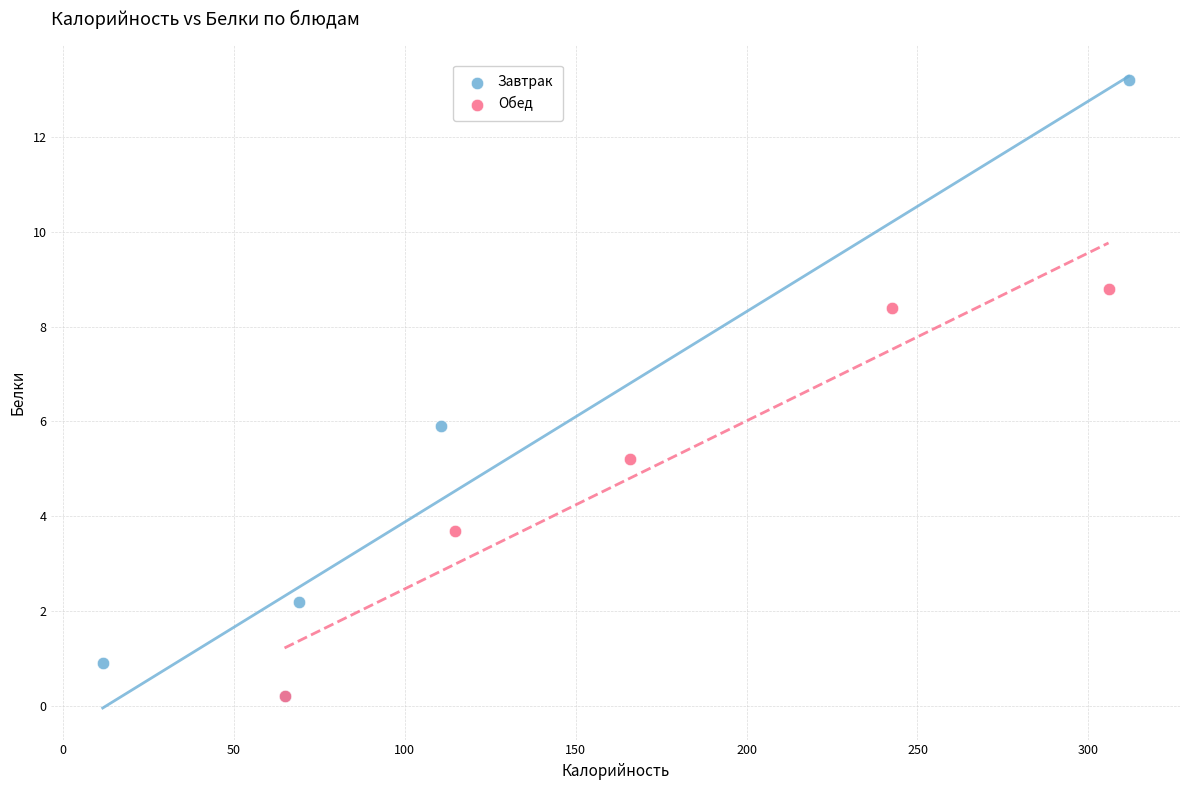

Which series contains the highest Y value?

Завтрак